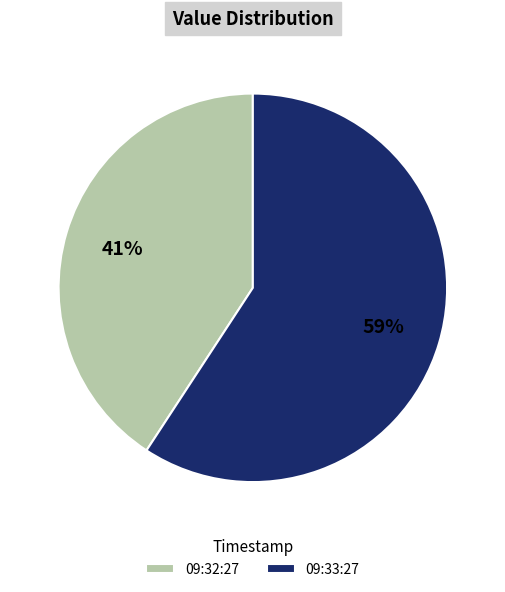

Rank the categories by value from highest to lowest.

09:33:27, 09:32:27